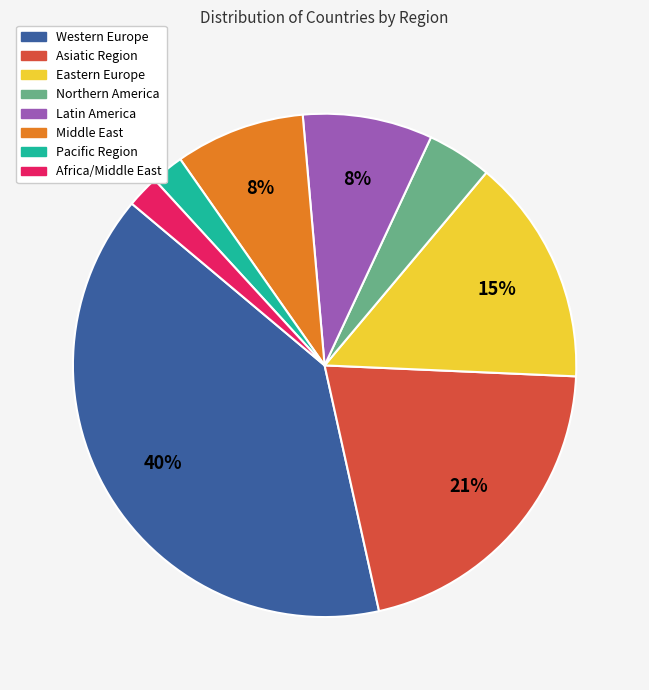

Does any single category account for the majority?

No